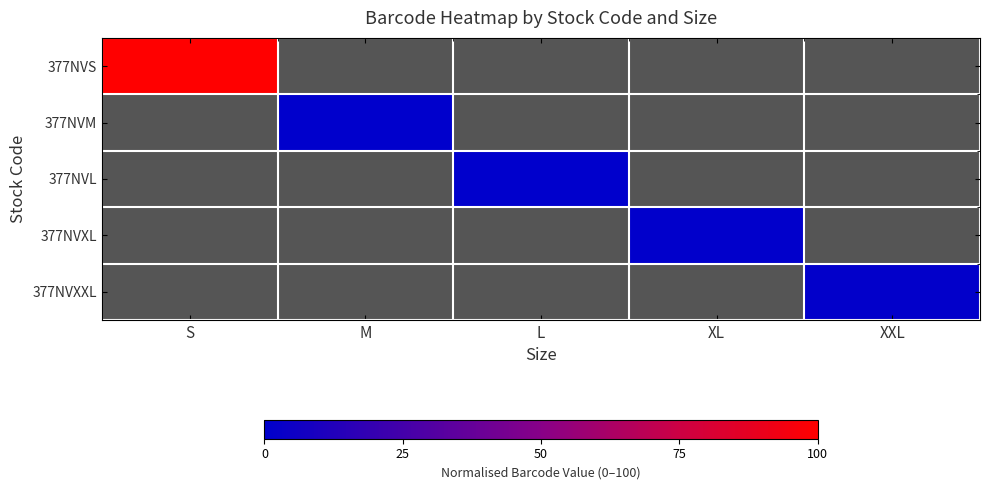

Which series has the largest range (max minus min)?

377NVS